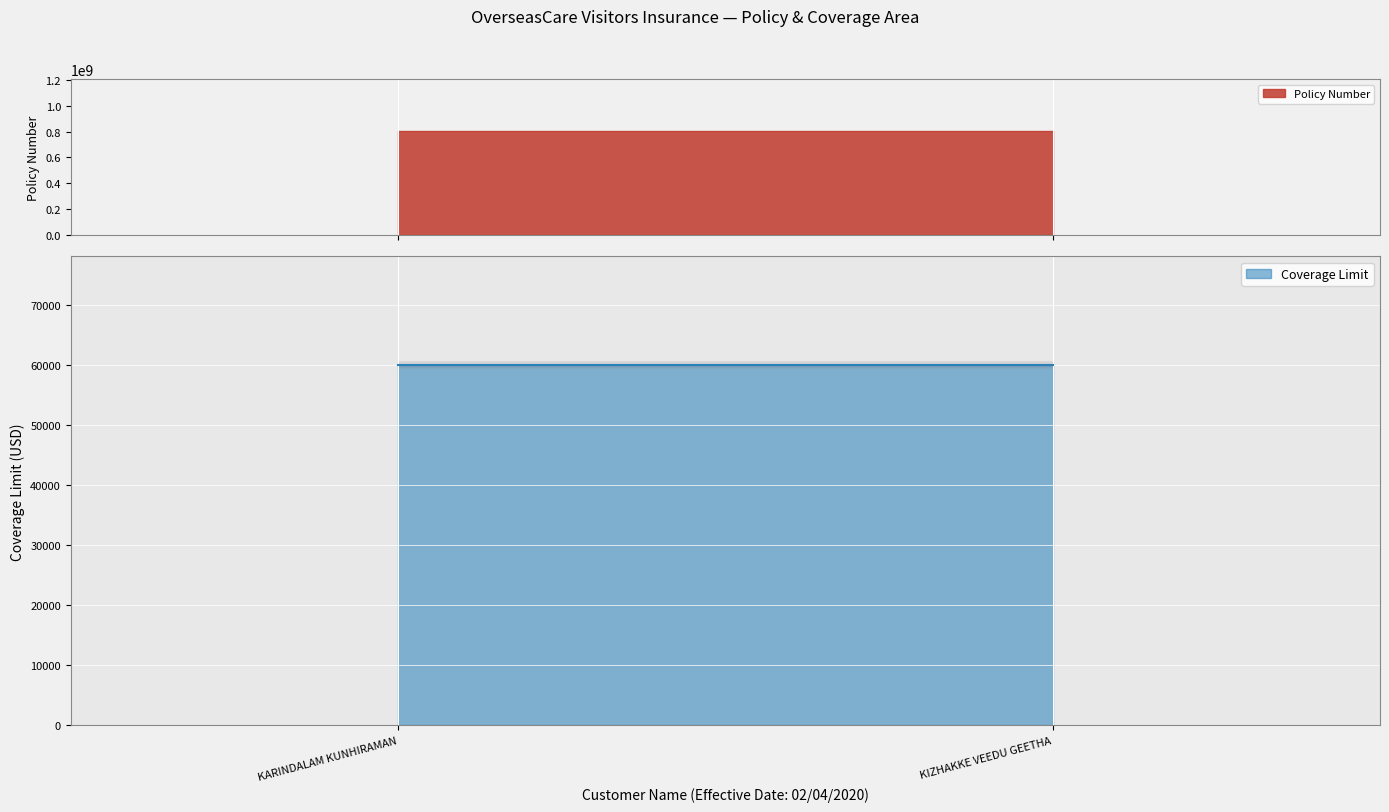

How many lines are shown in the chart?

2